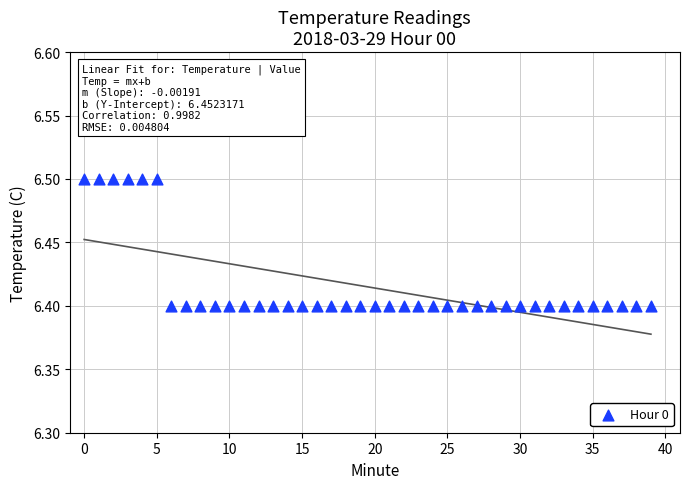

How many data points are displayed?

40